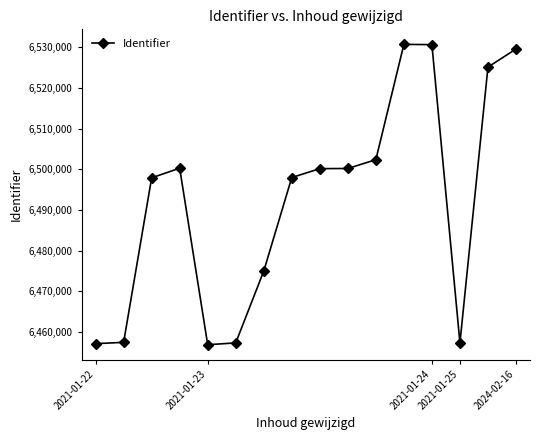

What is the difference between the maximum and minimum values?

73861